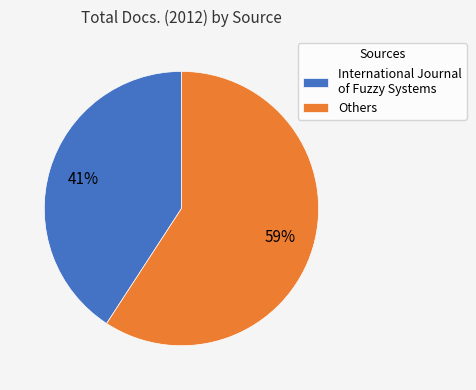

To the nearest percent, what is the average slice percentage?

50%